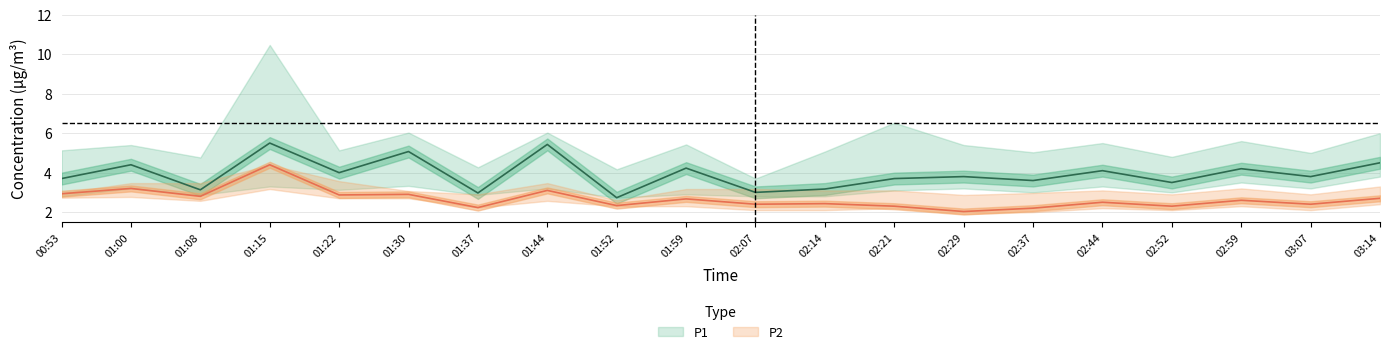

How many interior local peaks does the P1_upper series have?

8